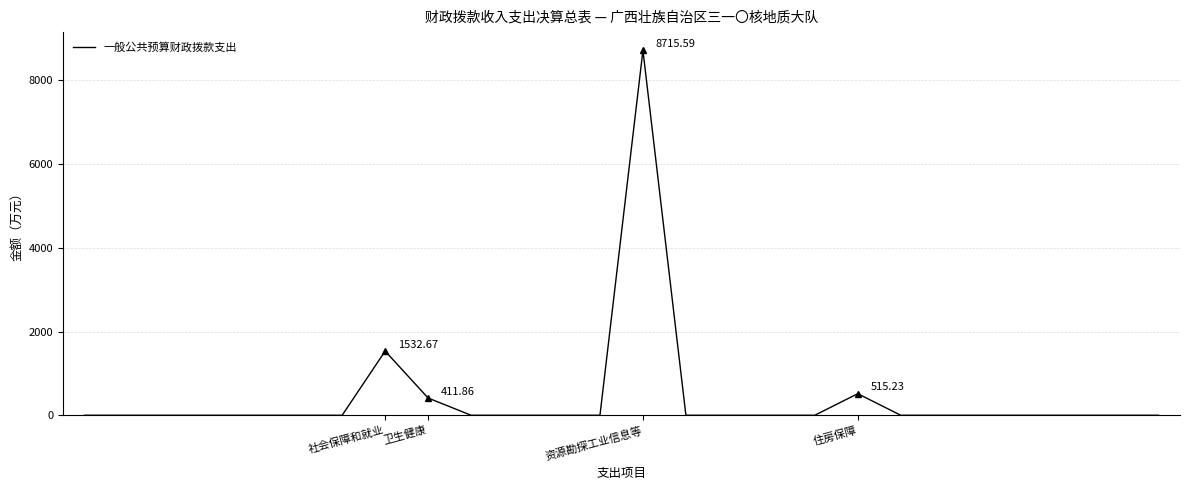

Which category has the highest value across all series?

资源勘探工业信息等